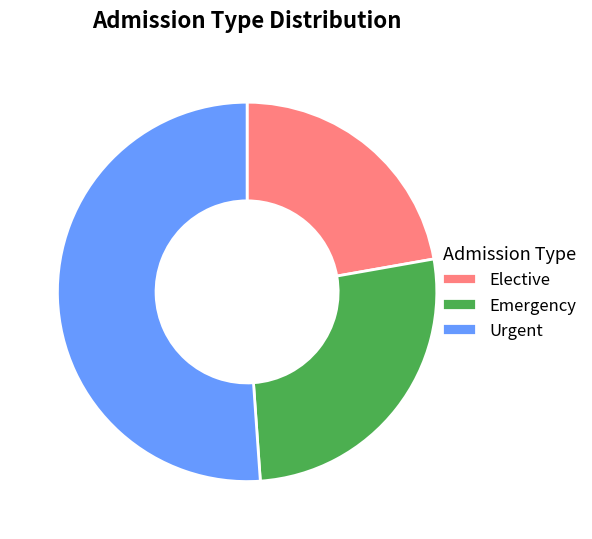

Rank the categories by value from lowest to highest.

Elective, Emergency, Urgent